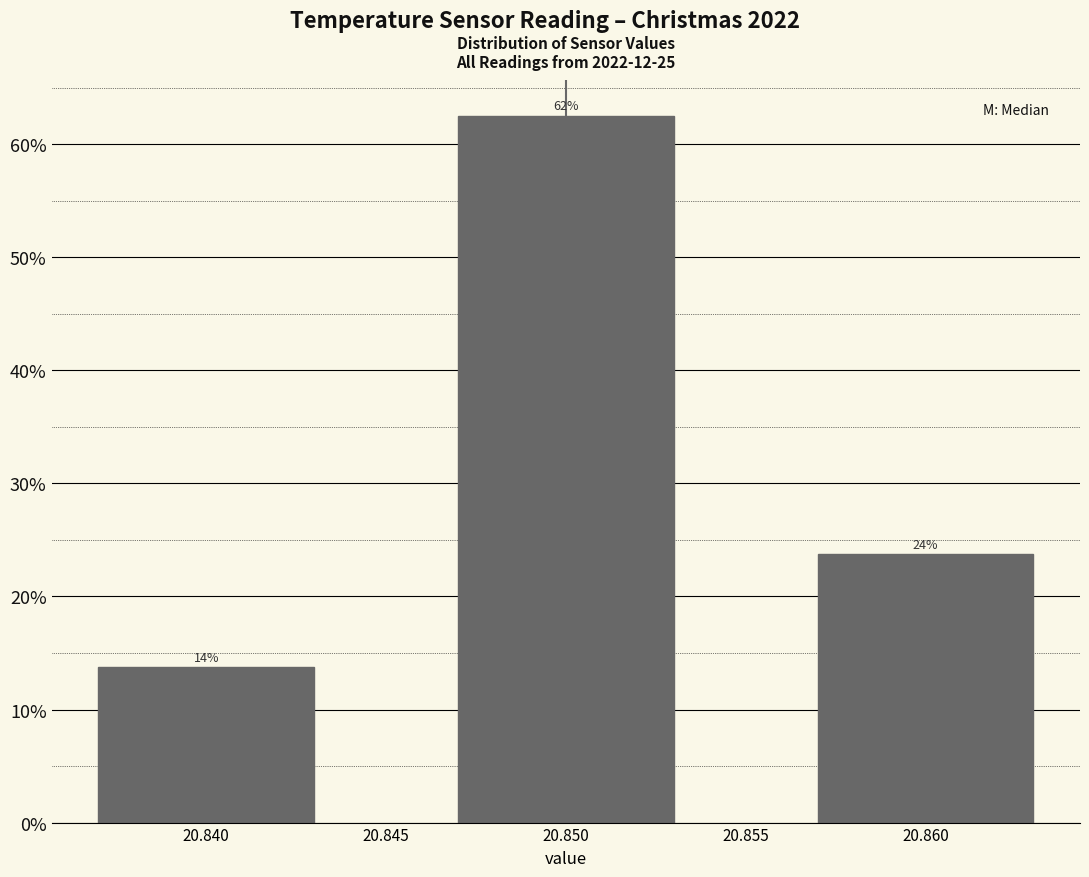

Does the chart contain any negative values?

No